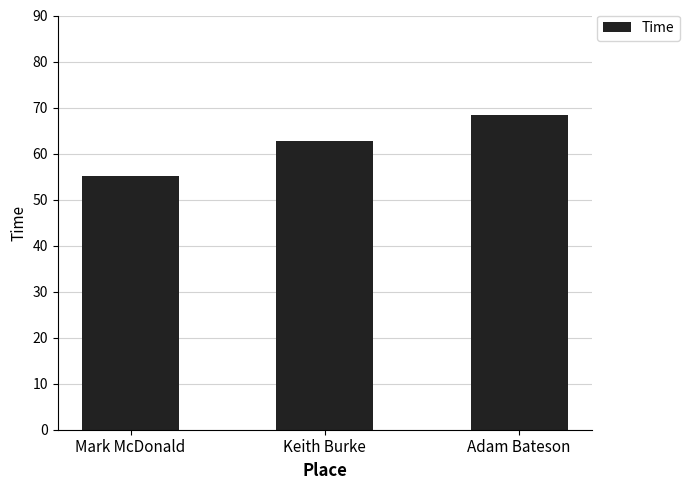

List the labels in order of value, largest first.

Adam Bateson, Keith Burke, Mark McDonald